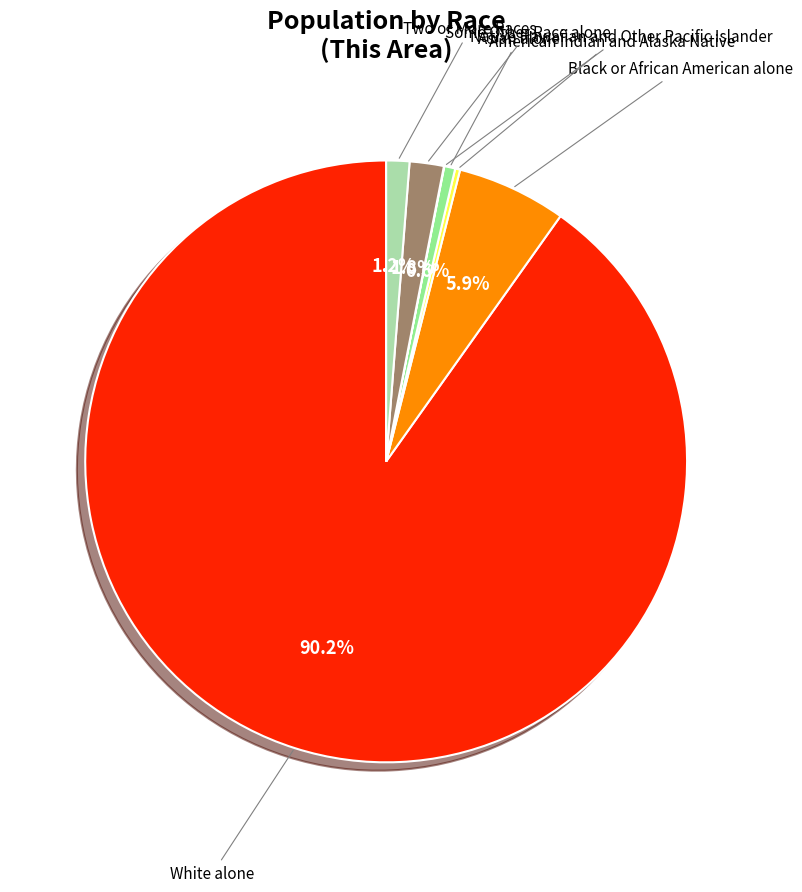

Rank the categories by value from highest to lowest.

White alone, Black or African American alone, Some Other Race alone, Two or More Races, Asian alone, American Indian and Alaska Native, Native Hawaiian and Other Pacific Islander